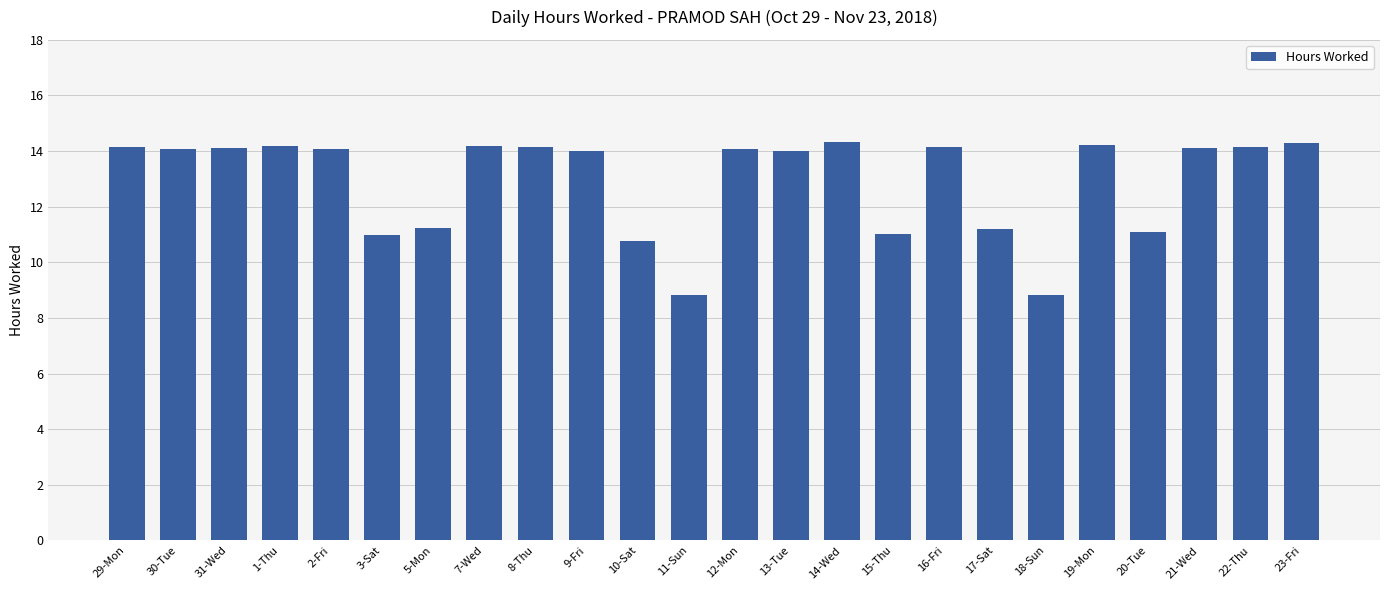

The chart shows a value of 14.1 at 8-Thu. True or false?

True